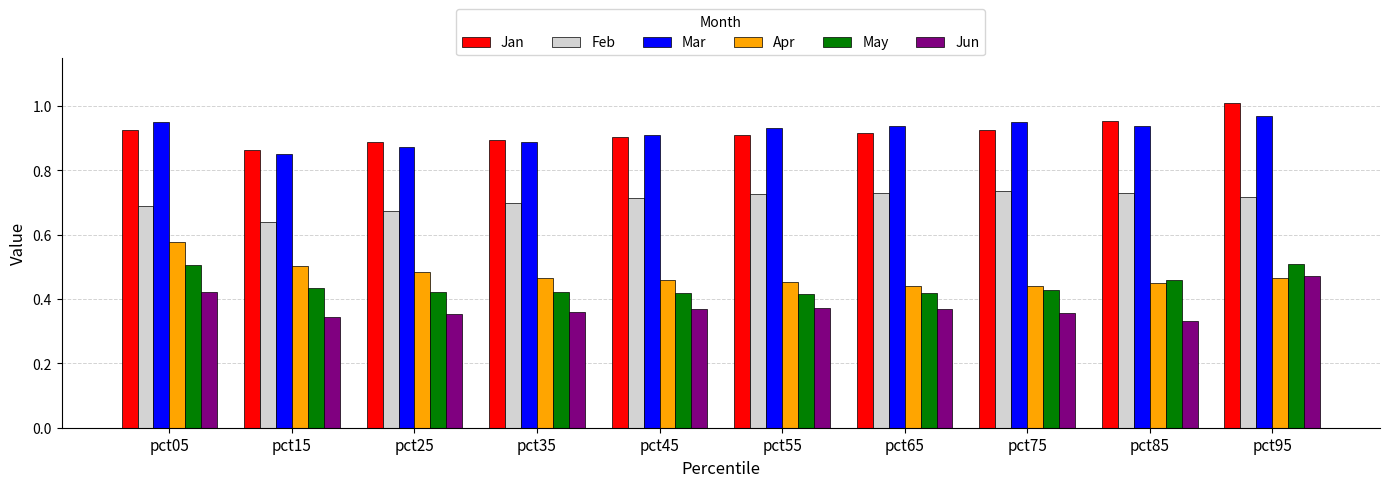

Are the bars grouped side by side (vs. stacked)?

Yes